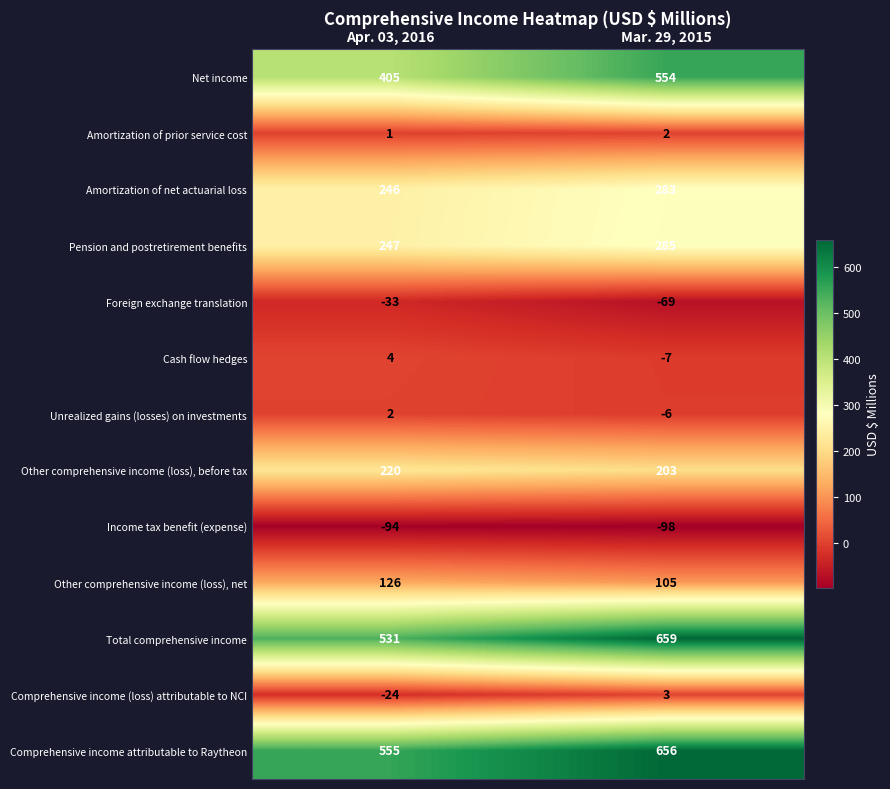

What is the sum of the Net income values at Mar. 29, 2015 and Apr. 03, 2016?

959